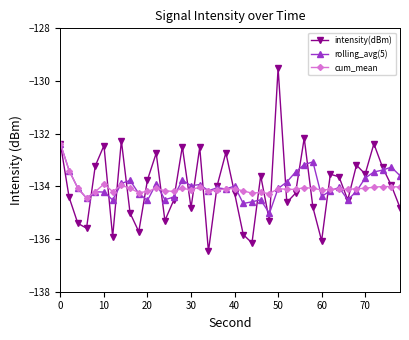

What is the value of the cum_mean point at the 27th from the left?

-134.1